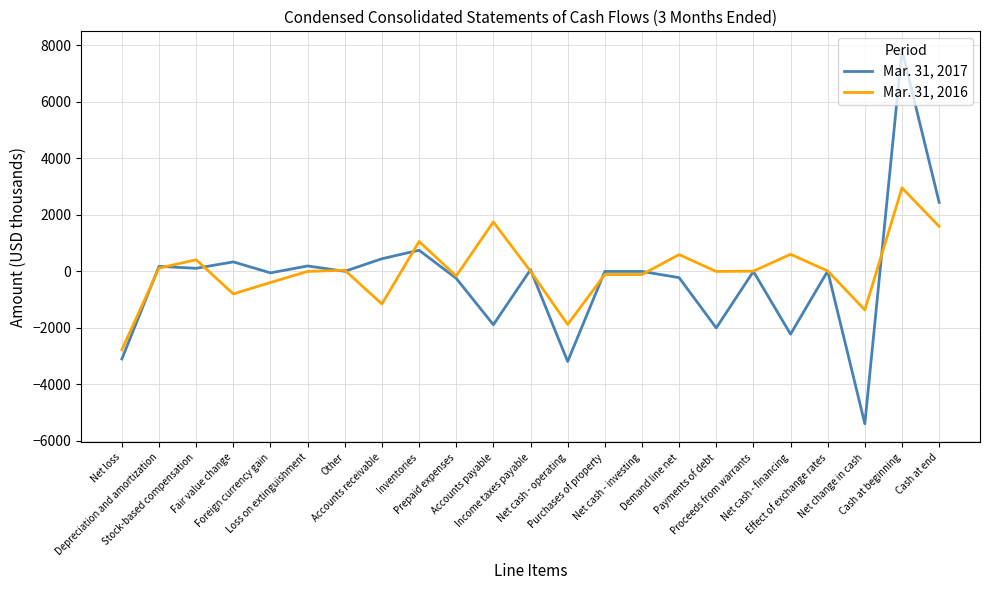

What is the average value of the Mar. 31, 2017 series?

-257